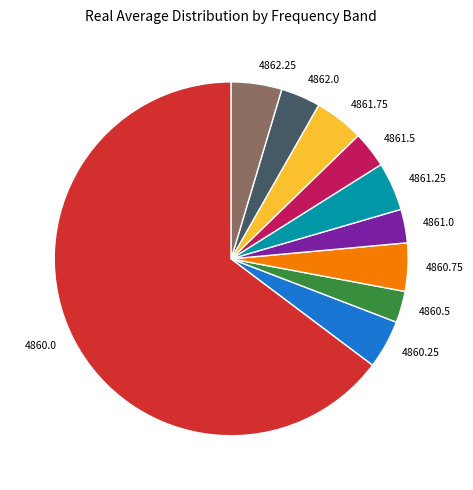

What is the ratio of the value at 4860.5 to the value at 4862.25?

0.6